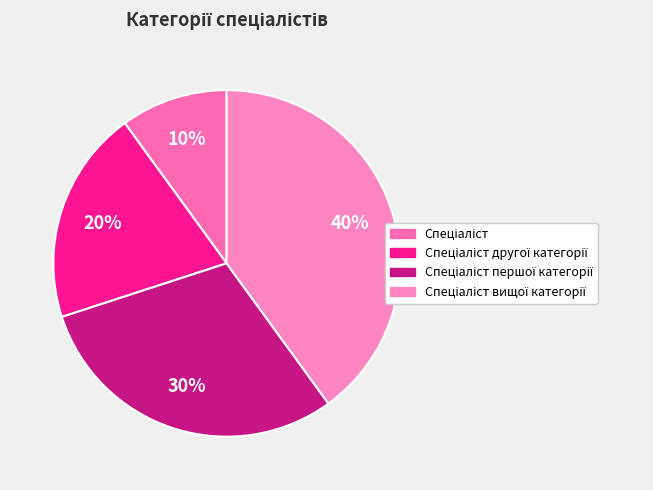

Is there a majority slice in this chart?

No